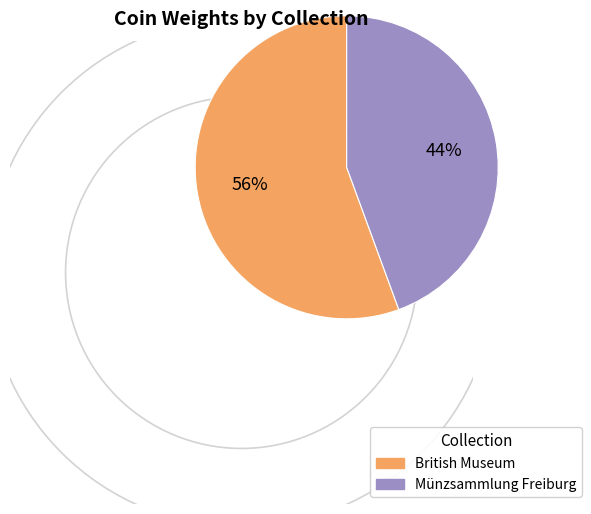

Do British Museum and Münzsammlung Freiburg together represent more than half of the pie?

Yes